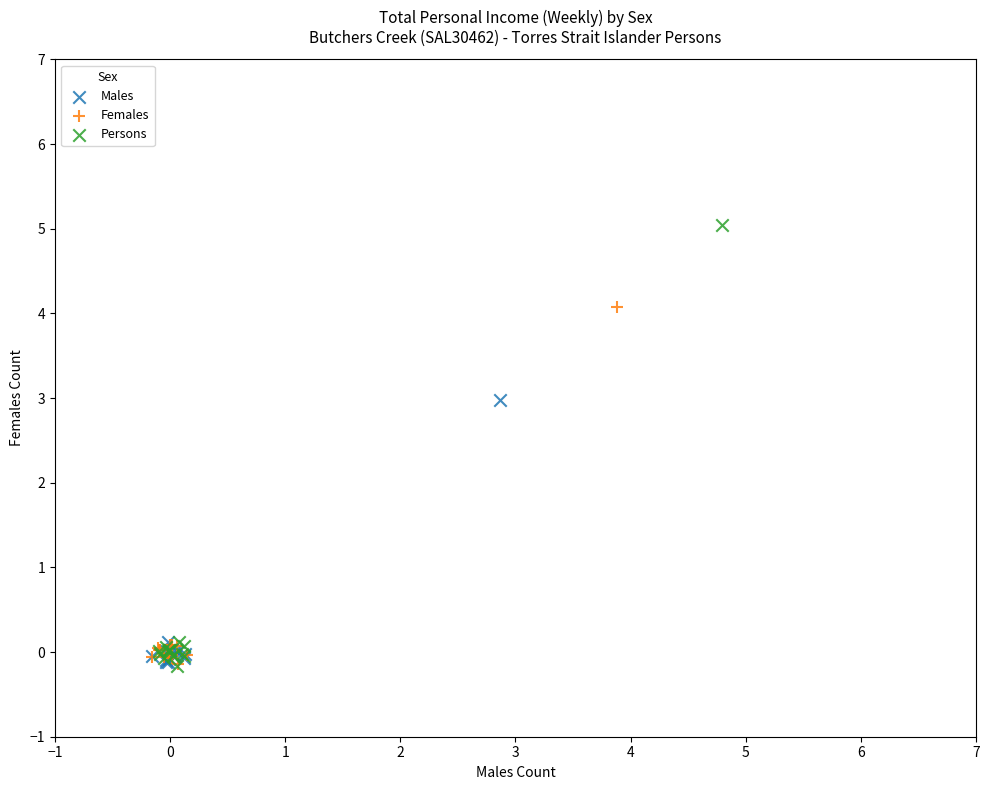

Which series contains the highest Y value?

Persons